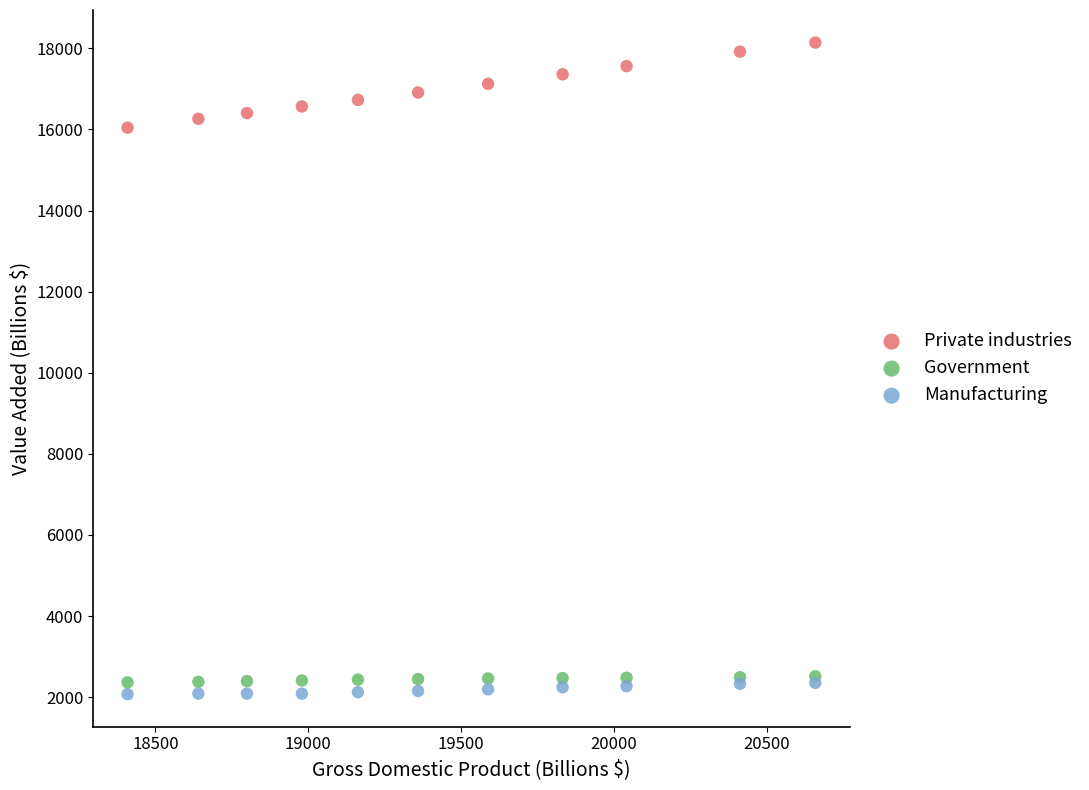

Across all series, what Y value is closest to 10109?

16043.6